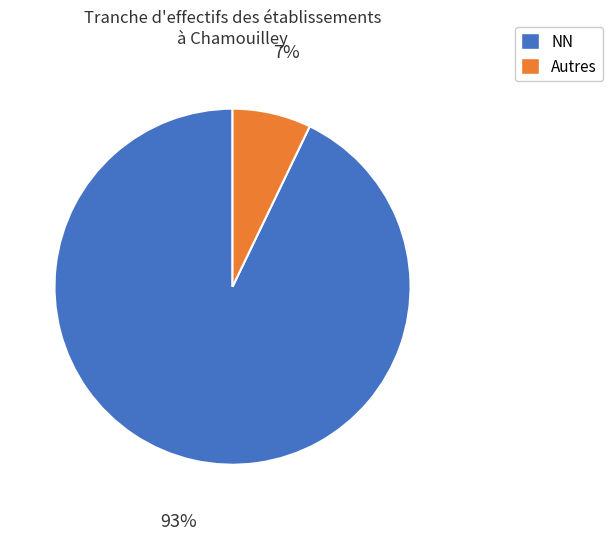

To the nearest percent, what is the difference between the largest and smallest slice percentages?

86%